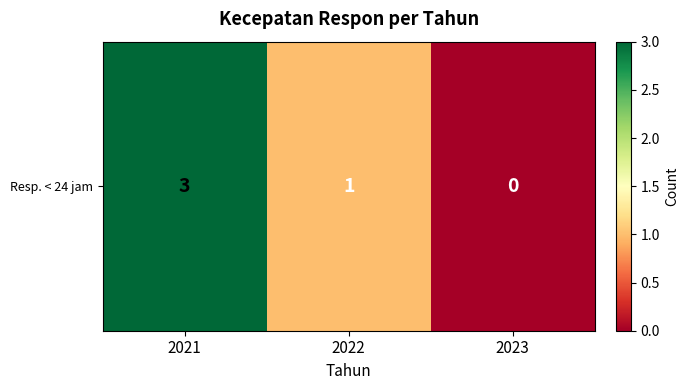

How many data points are less than 1?

1